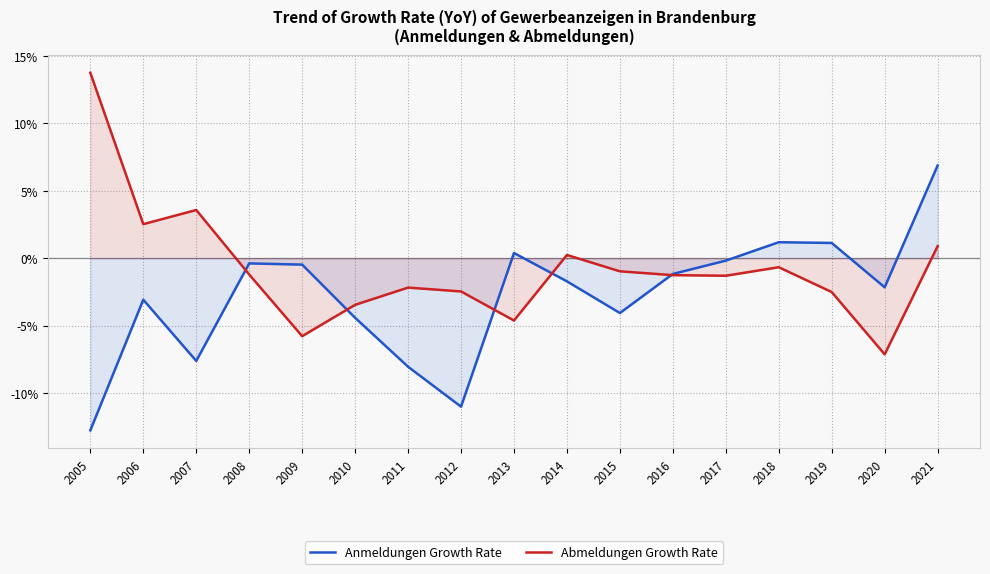

What is the difference between the Anmeldungen Growth Rate values at 2015 and 2012?

6.9